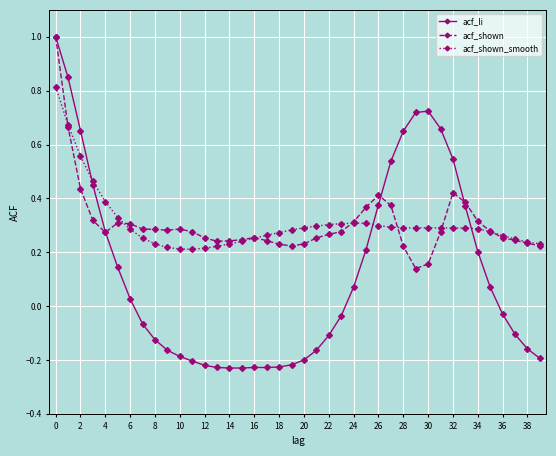

At how many categories does at least one series exceed 0?

40